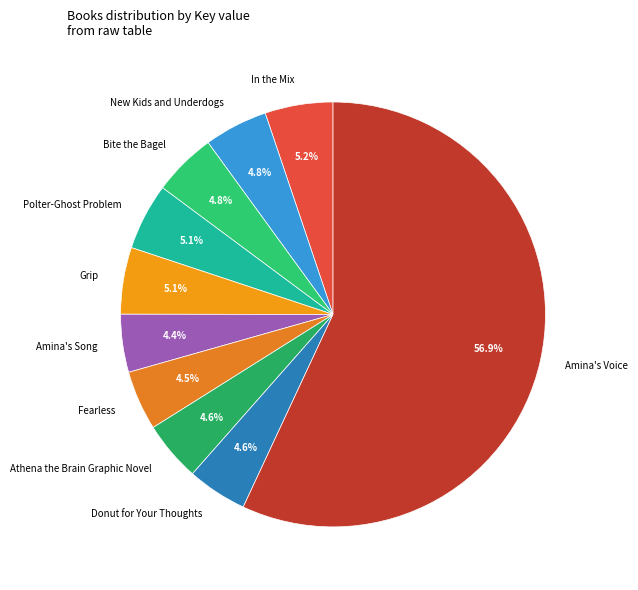

What is the majority slice?

Amina's Voice